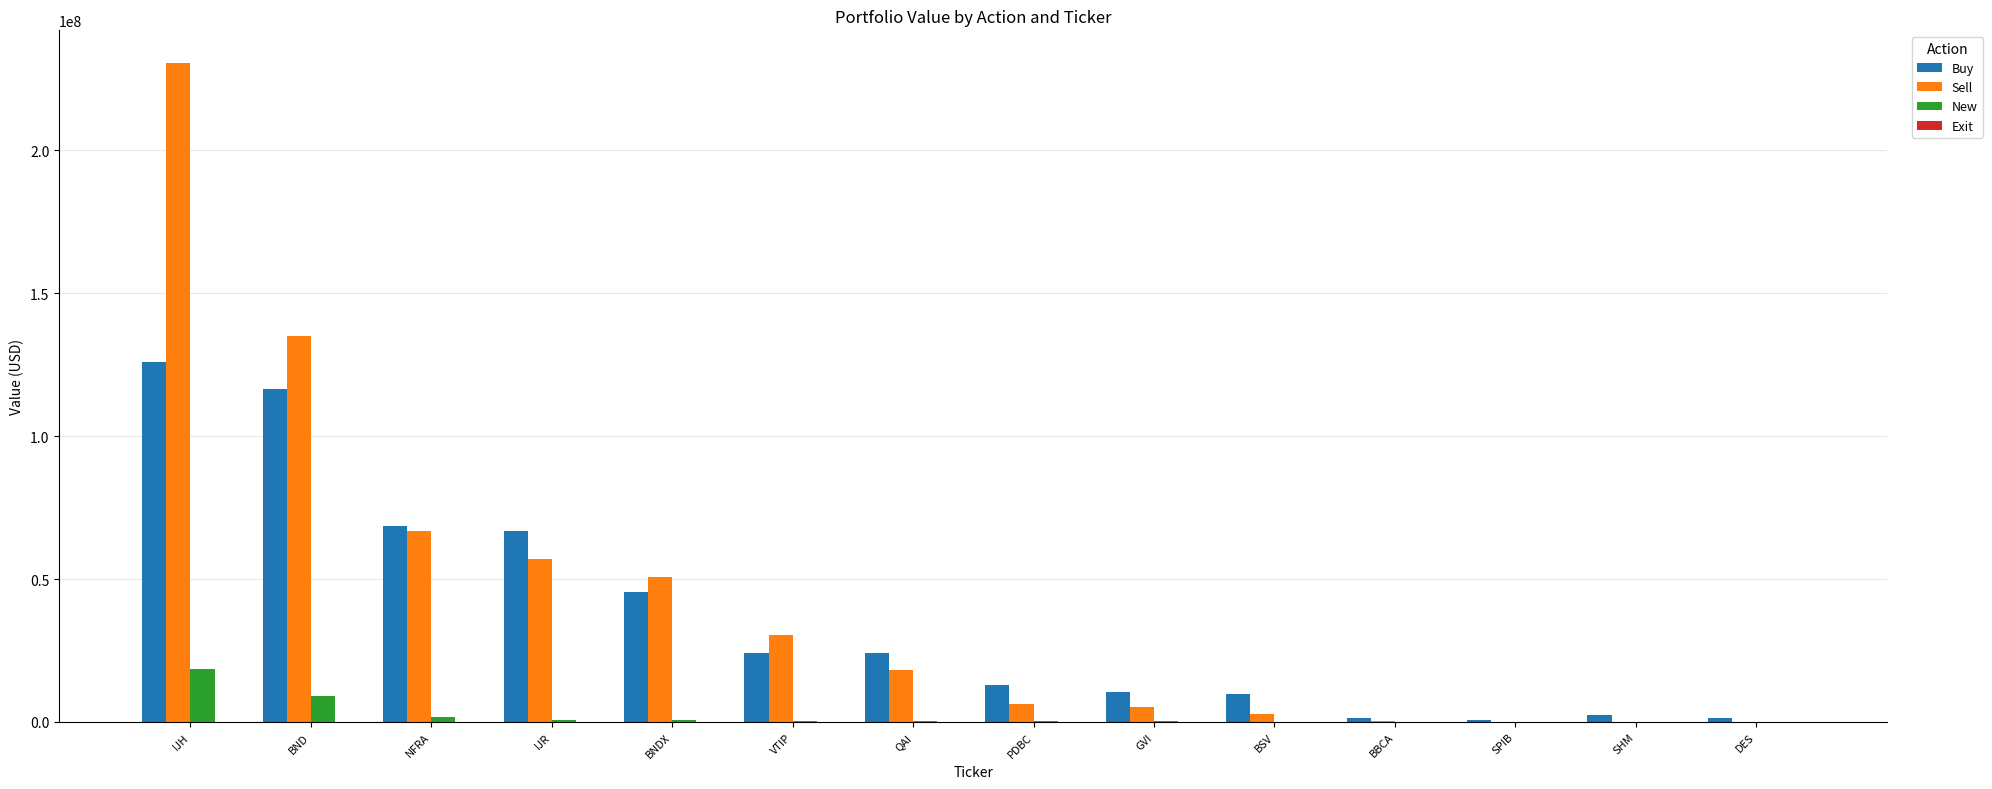

How many categories are shown in the chart?

14